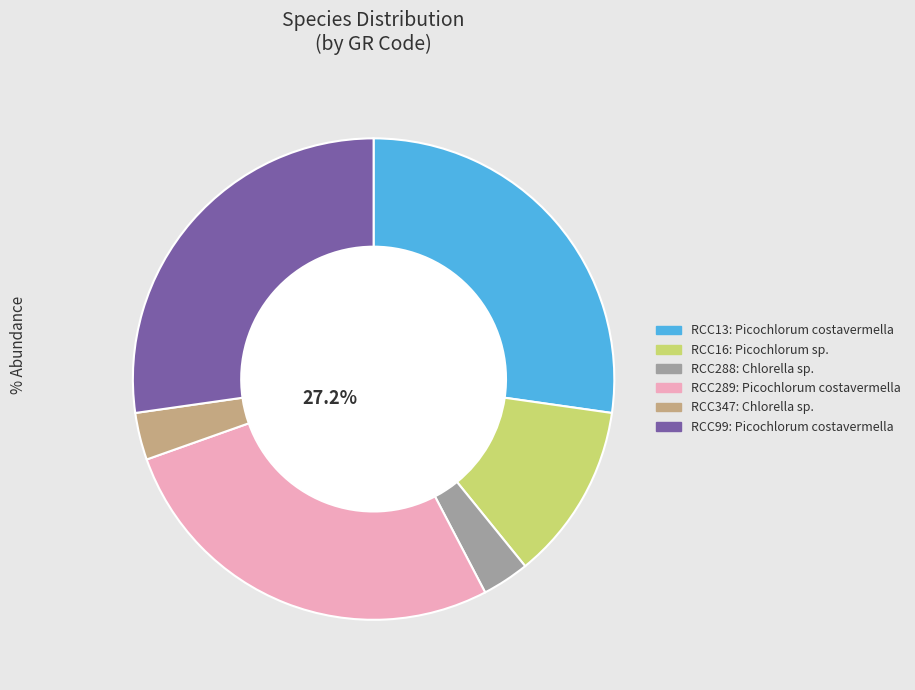

Is there a majority slice in this chart?

No